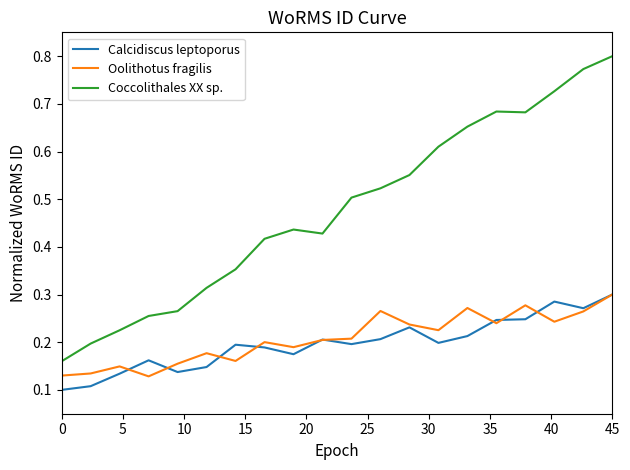

True or false: Coccolithales XX sp. and Oolithotus fragilis intersect in this chart.

False